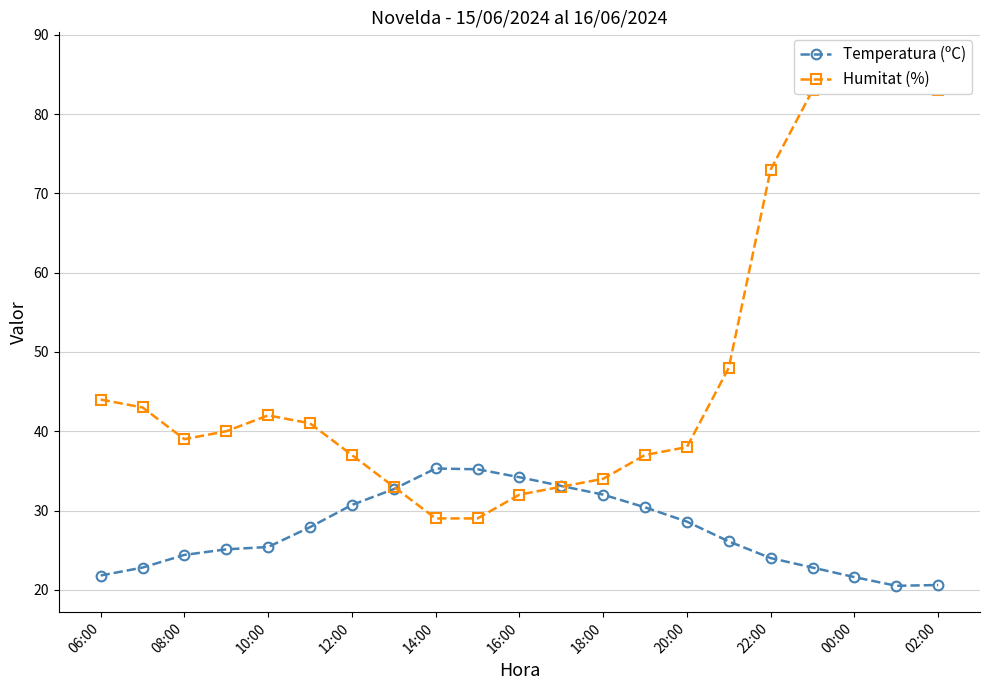

The Temperatura (ºC) series shows 25.4 at 10:00. True or false?

True